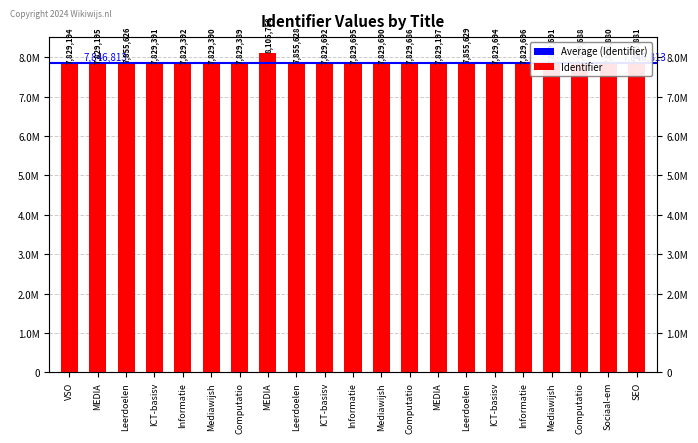

Approximately how many times larger is the value at MEDIA compared to MEDIA?

1.0